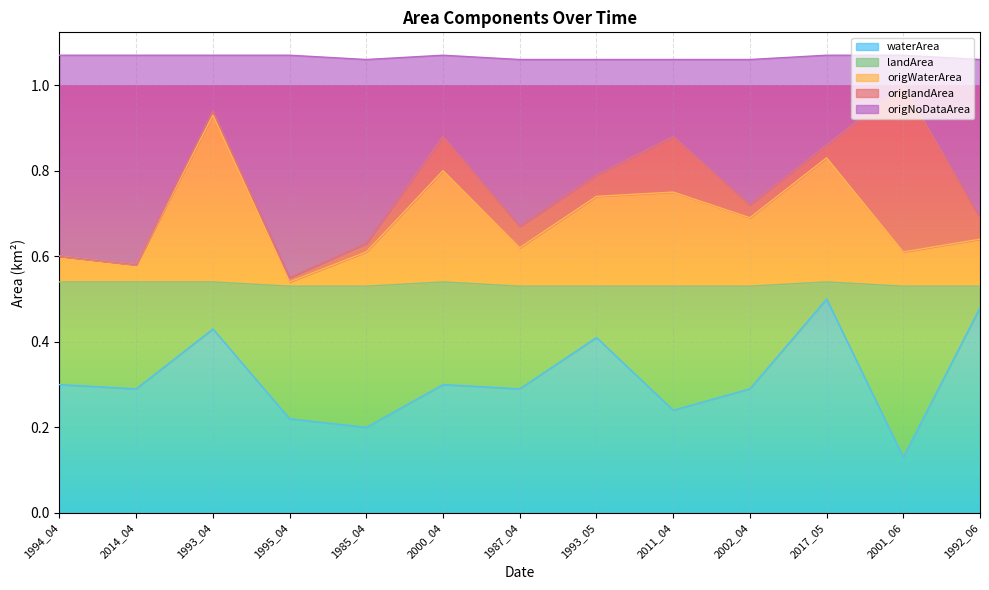

What is the difference between the maximum and second lowest values in the waterArea series?

0.3